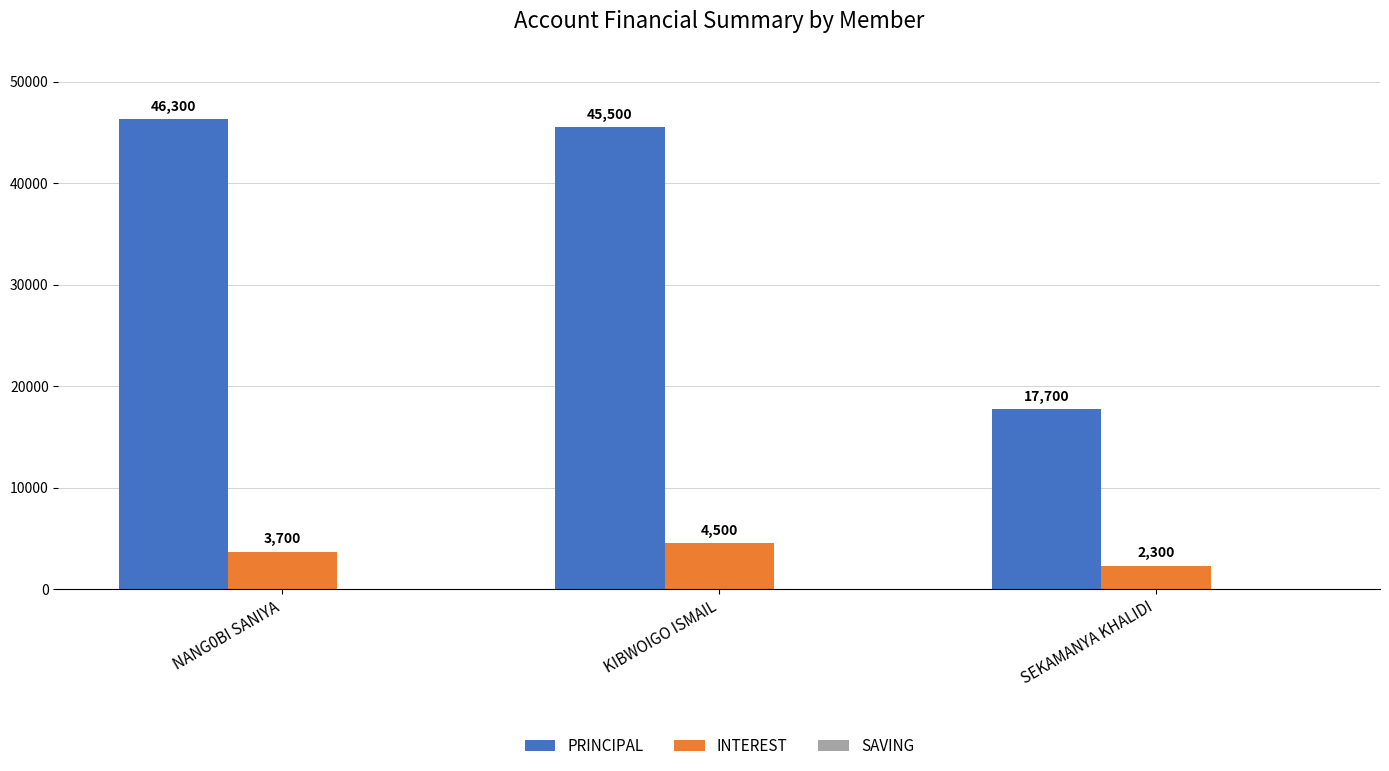

Count the number of data series in this chart.

2